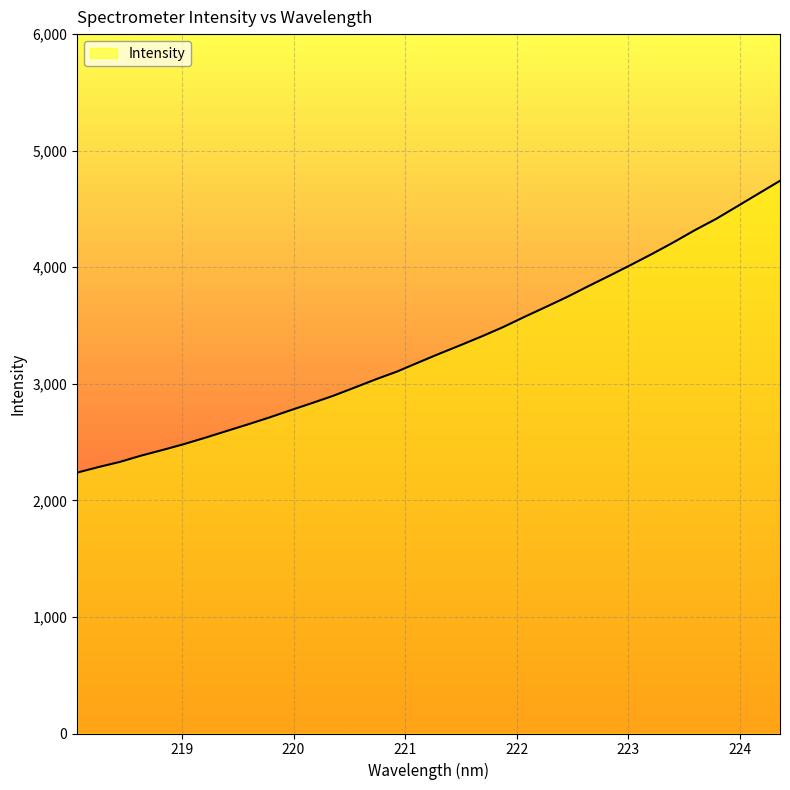

What is the maximum value shown in the chart?

4741.6